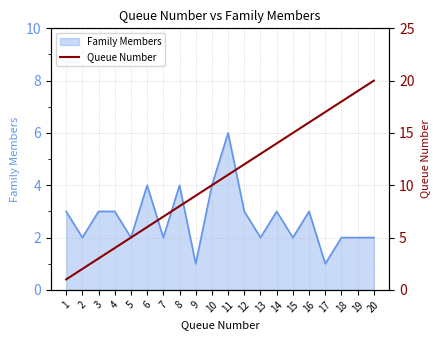

True or false: Family Members has a value of 2 at 8.

False